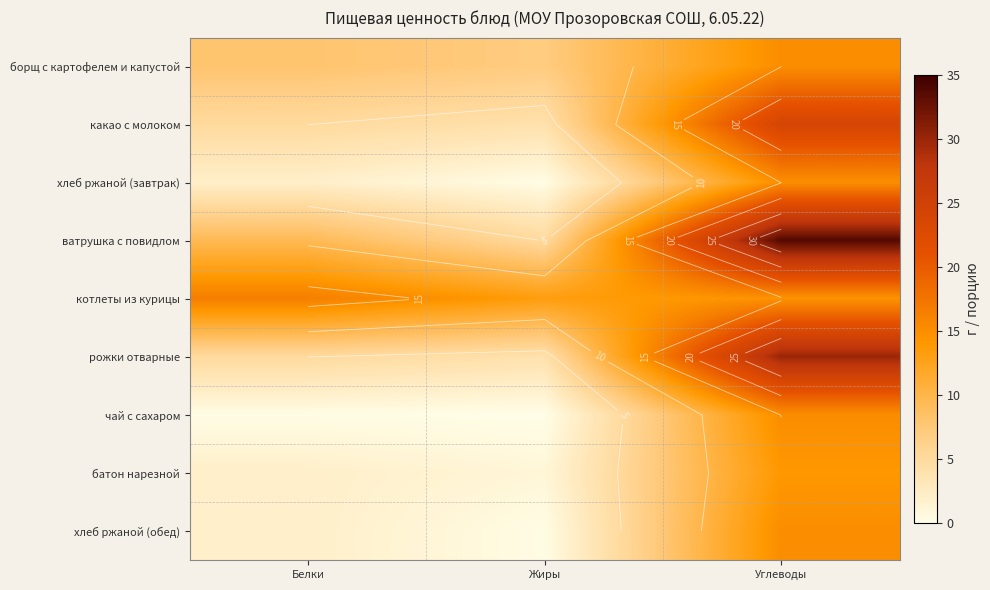

What is the approximate value of борщ с картофелем и капустой at Углеводы?

15.0